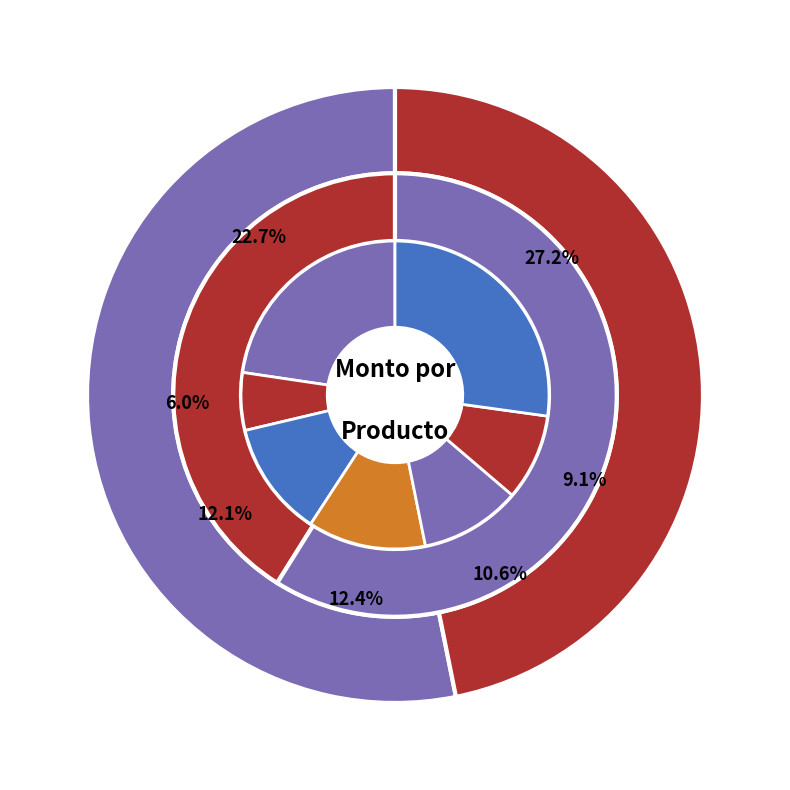

Does Filtro de combustible represent more than half of the total?

No